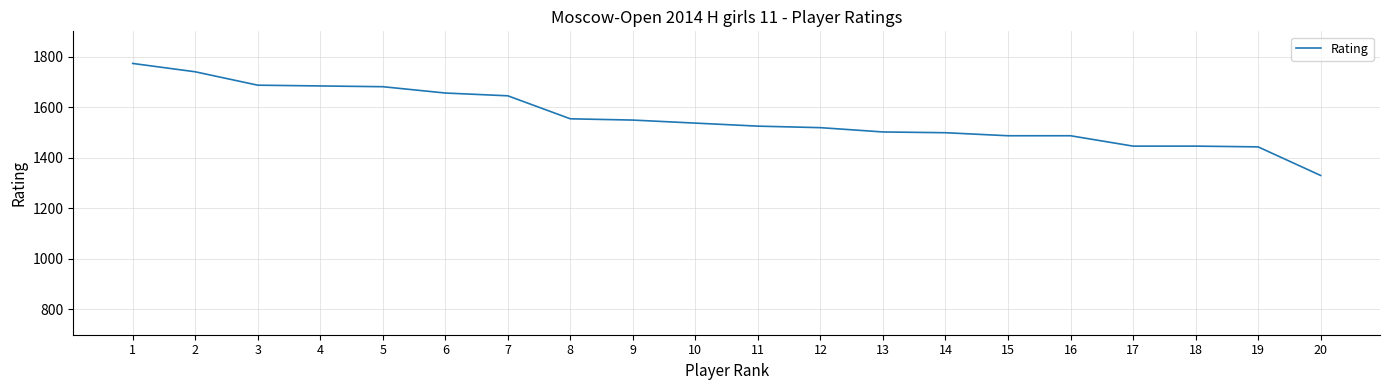

What is the difference between the values at 15 and 9?

62